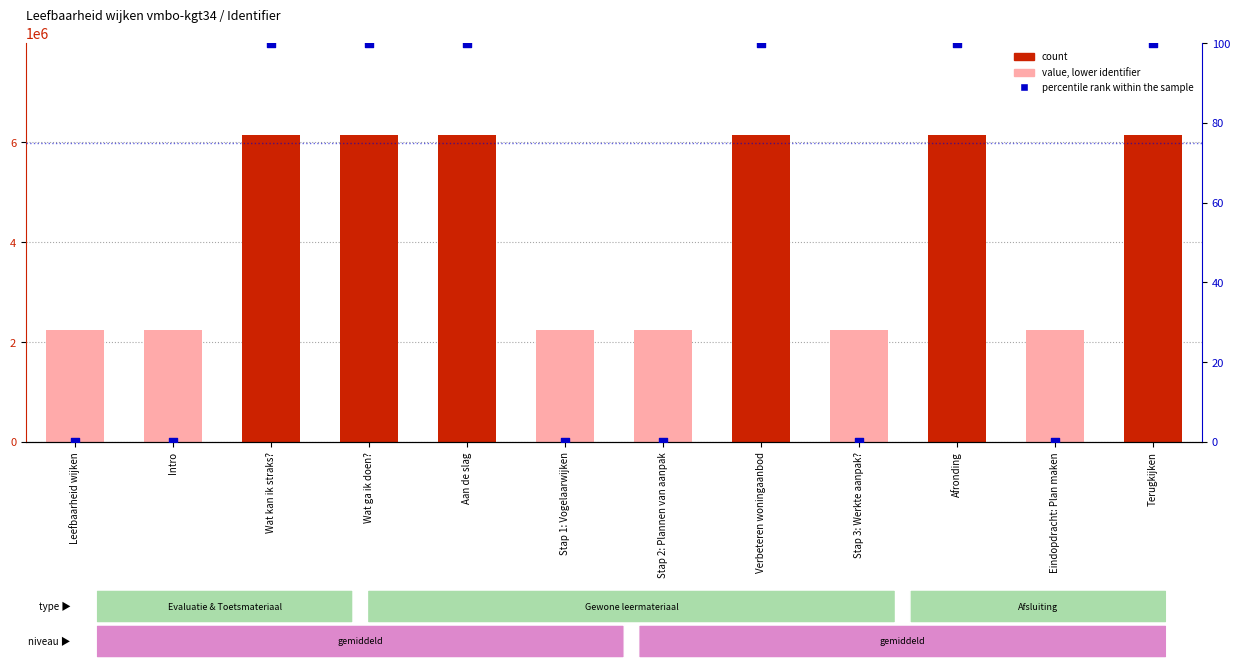

At which category is the sum across all series the highest?

Terugkijken